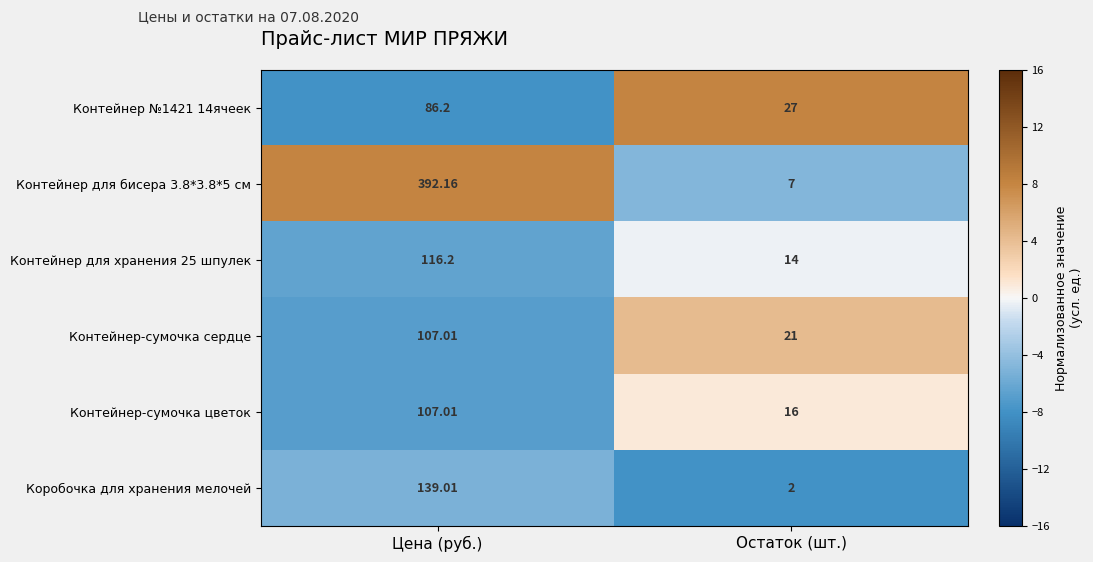

Which category has the lowest value across all series?

Остаток (шт.)